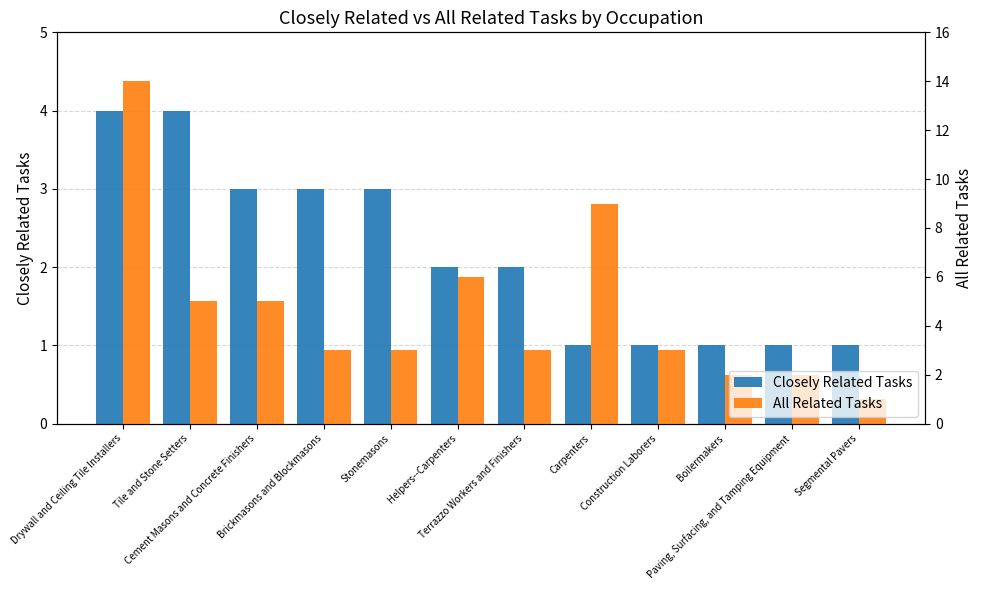

What is the difference between the maximum and minimum values in the All Related Tasks series?

13